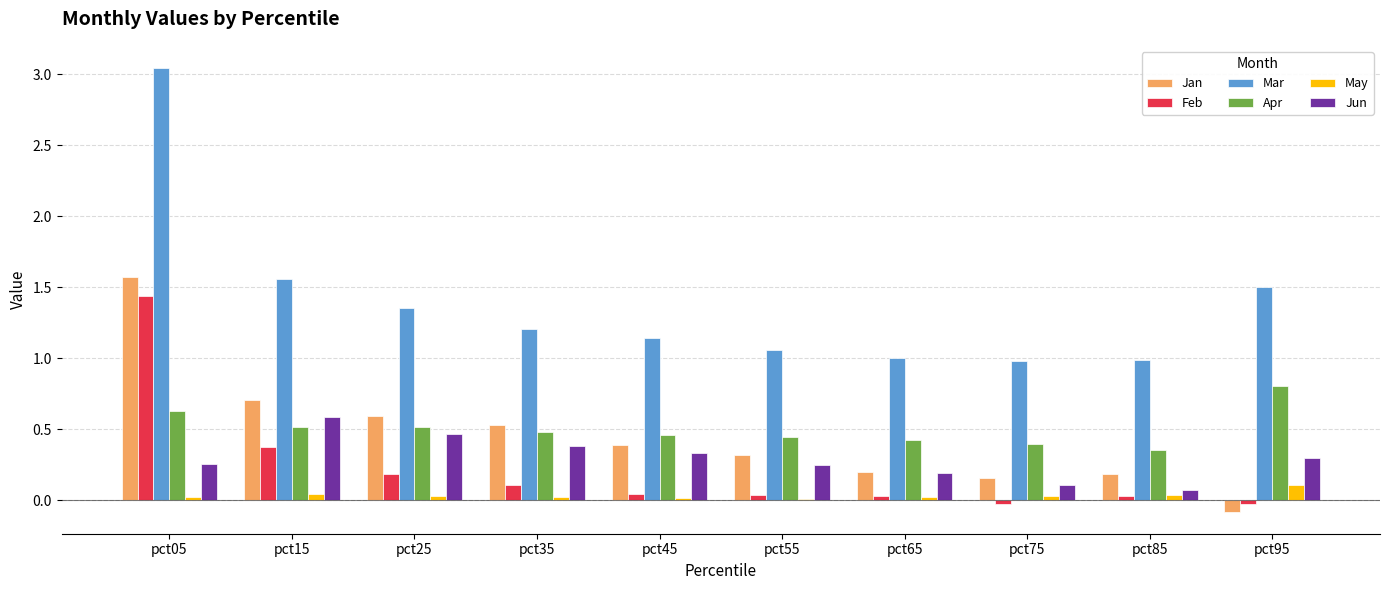

What is the difference between the maximum and second lowest values in the Feb series?

1.5